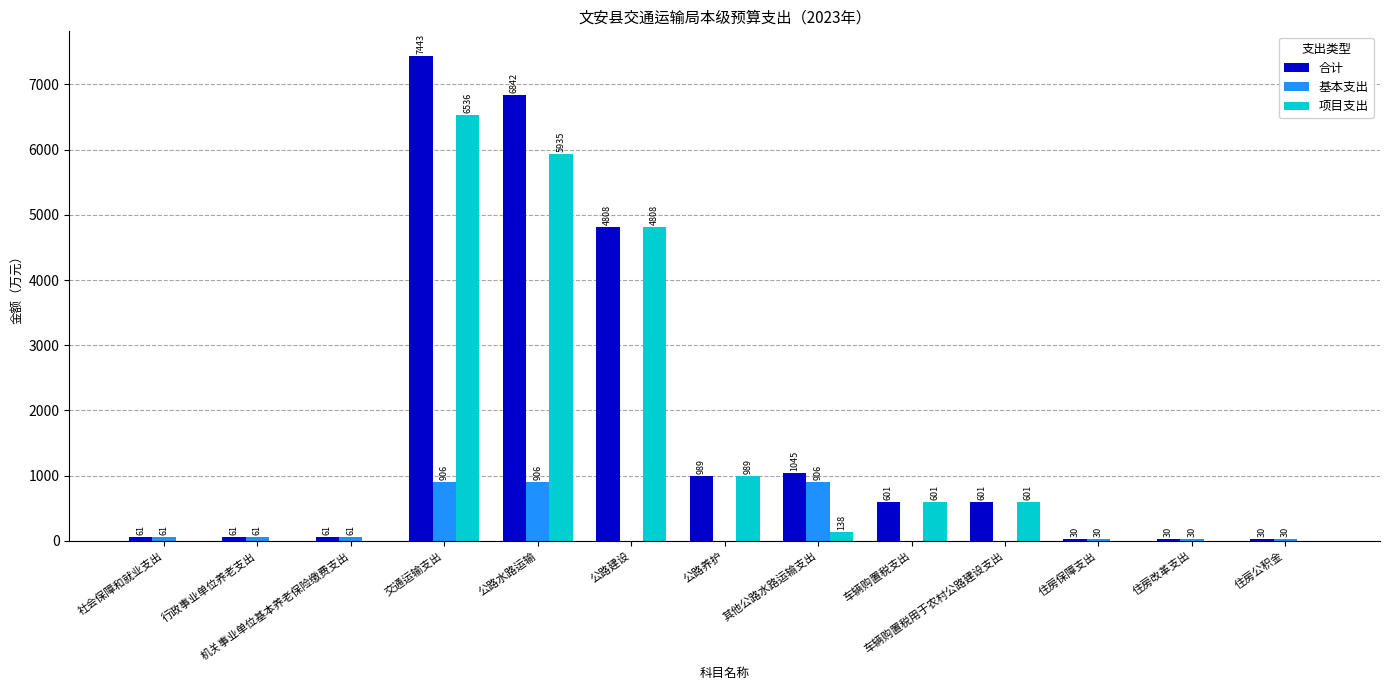

Which series changed the most between 其他公路水路运输支出 and 住房公积金?

合计